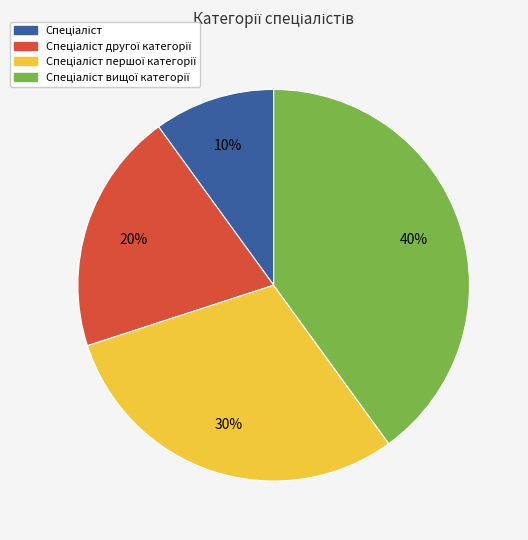

Does any single category account for the majority?

No